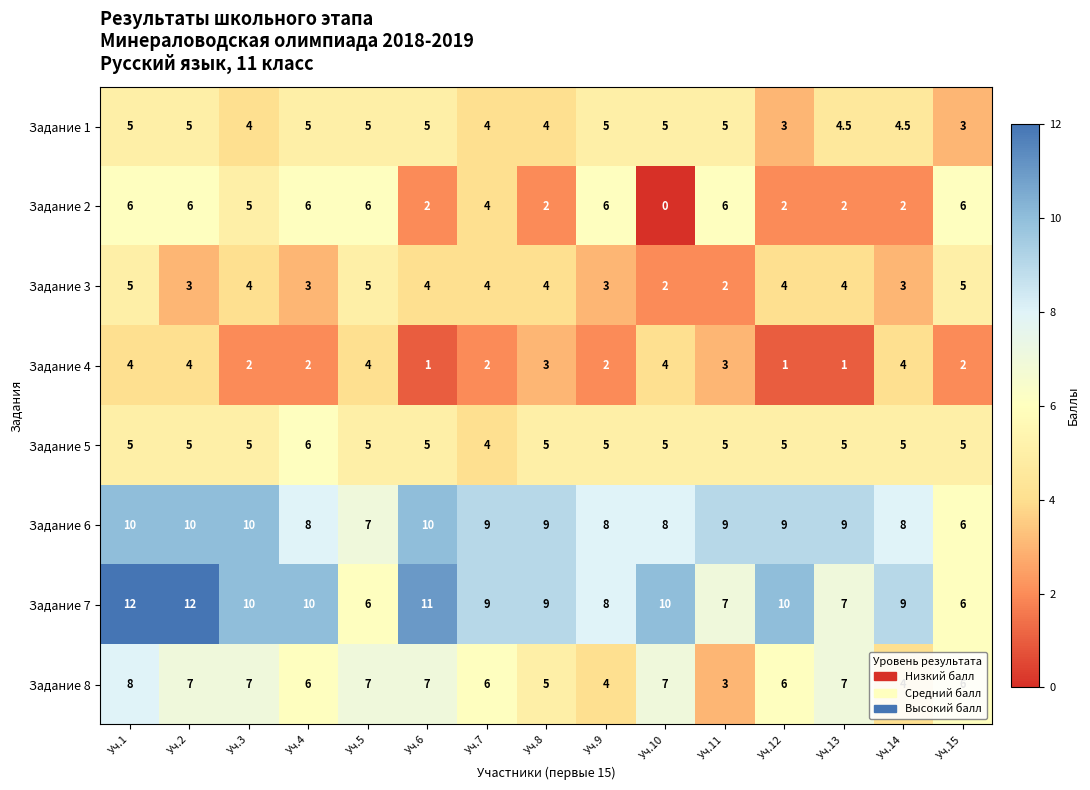

True or false: Задание 8 has a value of 7.0 at Уч.6.

True